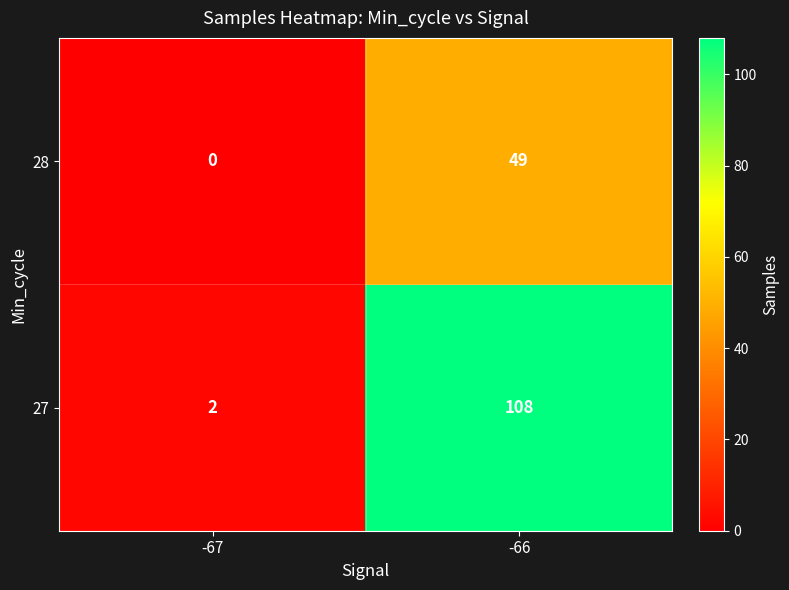

Reading left to right, list all the values displayed in this chart.

28: 0	49
27: 2	108